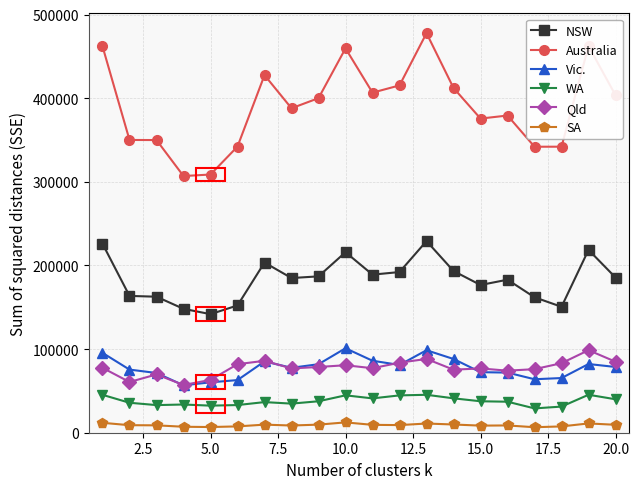

Which series has the largest total across all categories?

Australia